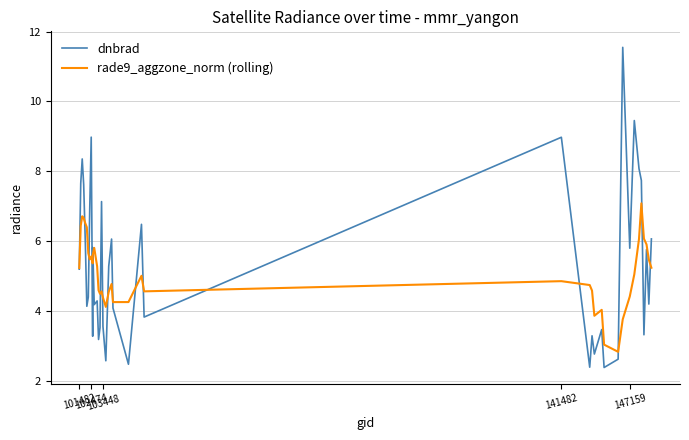

In rade9_aggzone_norm (rolling), how many points are lower than both neighbors (excluding endpoints)?

8